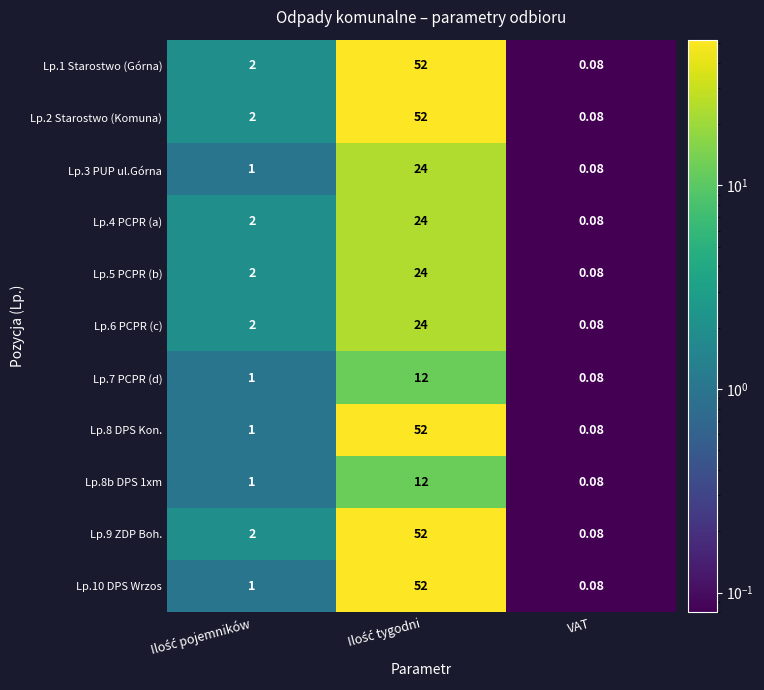

Reading left to right, transcribe all the data shown in this chart.

Lp.1 Starostwo (Górna): Ilość pojemników=2.0	Ilość tygodni=52.0	VAT=0.1
Lp.2 Starostwo (Komuna): Ilość pojemników=2.0	Ilość tygodni=52.0	VAT=0.1
Lp.3 PUP ul.Górna: Ilość pojemników=1.0	Ilość tygodni=24.0	VAT=0.1
Lp.4 PCPR (a): Ilość pojemników=2.0	Ilość tygodni=24.0	VAT=0.1
Lp.5 PCPR (b): Ilość pojemników=2.0	Ilość tygodni=24.0	VAT=0.1
Lp.6 PCPR (c): Ilość pojemników=2.0	Ilość tygodni=24.0	VAT=0.1
Lp.7 PCPR (d): Ilość pojemników=1.0	Ilość tygodni=12.0	VAT=0.1
Lp.8 DPS Kon.: Ilość pojemników=1.0	Ilość tygodni=52.0	VAT=0.1
Lp.8b DPS 1xm: Ilość pojemników=1.0	Ilość tygodni=12.0	VAT=0.1
Lp.9 ZDP Boh.: Ilość pojemników=2.0	Ilość tygodni=52.0	VAT=0.1
Lp.10 DPS Wrzos: Ilość pojemników=1.0	Ilość tygodni=52.0	VAT=0.1